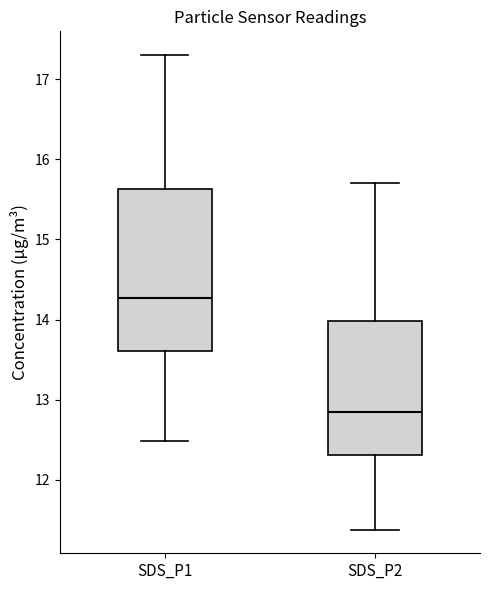

Where is the lower edge of the box for SDS_P1 on the y-axis? The values are not printed on the chart, so give them approximately, as read against the axis.

13.6